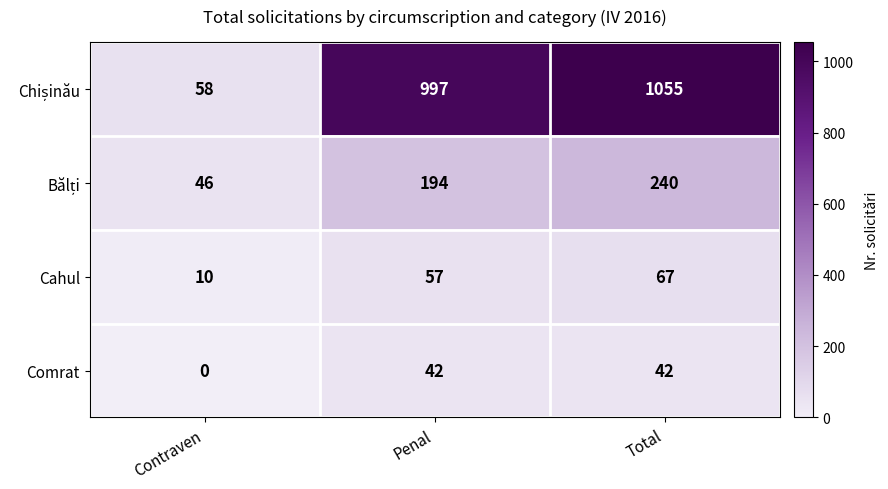

The value of Comrat at Total is 42. True or false?

True